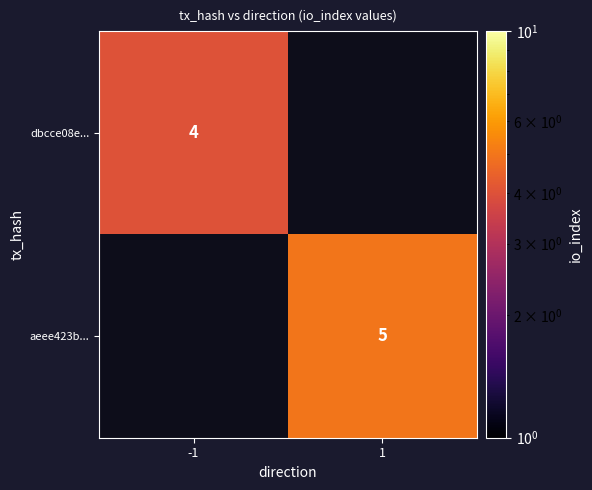

How many series are shown in this chart?

2